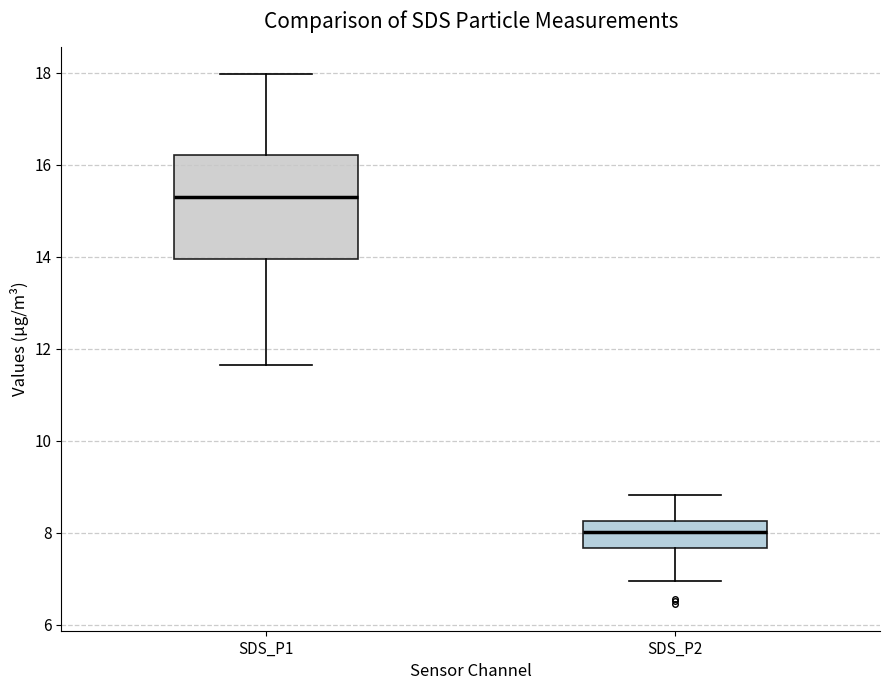

Comparing the boxes themselves (not the whiskers), which one is the tallest?

SDS_P1